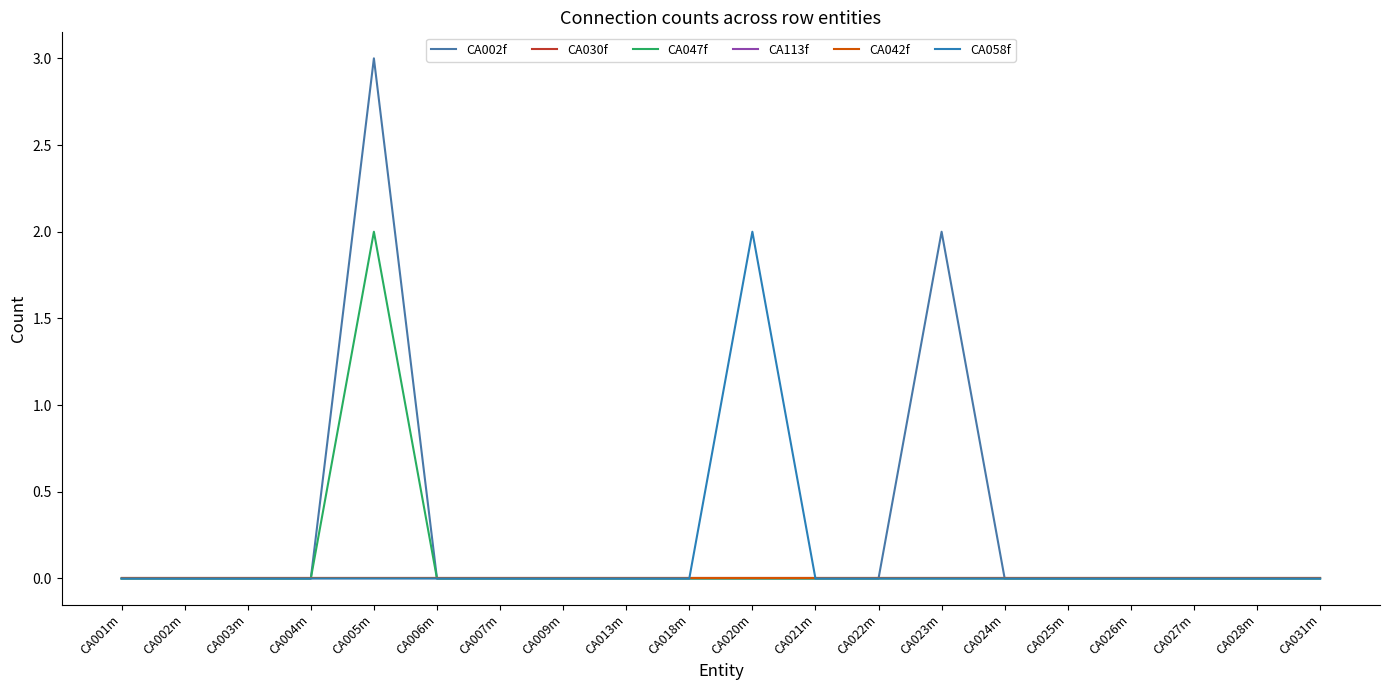

Reading right to left, transcribe all the data shown in this chart.

CA002f: CA031m=0	CA028m=0	CA027m=0	CA026m=0	CA025m=0	CA024m=0	CA023m=2	CA022m=0	CA021m=0	CA020m=0	CA018m=0	CA013m=0	CA009m=0	CA007m=0	CA006m=0	CA005m=3	CA004m=0	CA003m=0	CA002m=0	CA001m=0
CA030f: CA031m=0	CA028m=0	CA027m=0	CA026m=0	CA025m=0	CA024m=0	CA023m=0	CA022m=0	CA021m=0	CA020m=0	CA018m=0	CA013m=0	CA009m=0	CA007m=0	CA006m=0	CA005m=0	CA004m=0	CA003m=0	CA002m=0	CA001m=0
CA047f: CA031m=0	CA028m=0	CA027m=0	CA026m=0	CA025m=0	CA024m=0	CA023m=0	CA022m=0	CA021m=0	CA020m=0	CA018m=0	CA013m=0	CA009m=0	CA007m=0	CA006m=0	CA005m=2	CA004m=0	CA003m=0	CA002m=0	CA001m=0
CA113f: CA031m=0	CA028m=0	CA027m=0	CA026m=0	CA025m=0	CA024m=0	CA023m=0	CA022m=0	CA021m=0	CA020m=0	CA018m=0	CA013m=0	CA009m=0	CA007m=0	CA006m=0	CA005m=0	CA004m=0	CA003m=0	CA002m=0	CA001m=0
CA042f: CA031m=0	CA028m=0	CA027m=0	CA026m=0	CA025m=0	CA024m=0	CA023m=0	CA022m=0	CA021m=0	CA020m=0	CA018m=0	CA013m=0	CA009m=0	CA007m=0	CA006m=0	CA005m=0	CA004m=0	CA003m=0	CA002m=0	CA001m=0
CA058f: CA031m=0	CA028m=0	CA027m=0	CA026m=0	CA025m=0	CA024m=0	CA023m=0	CA022m=0	CA021m=0	CA020m=2	CA018m=0	CA013m=0	CA009m=0	CA007m=0	CA006m=0	CA005m=0	CA004m=0	CA003m=0	CA002m=0	CA001m=0